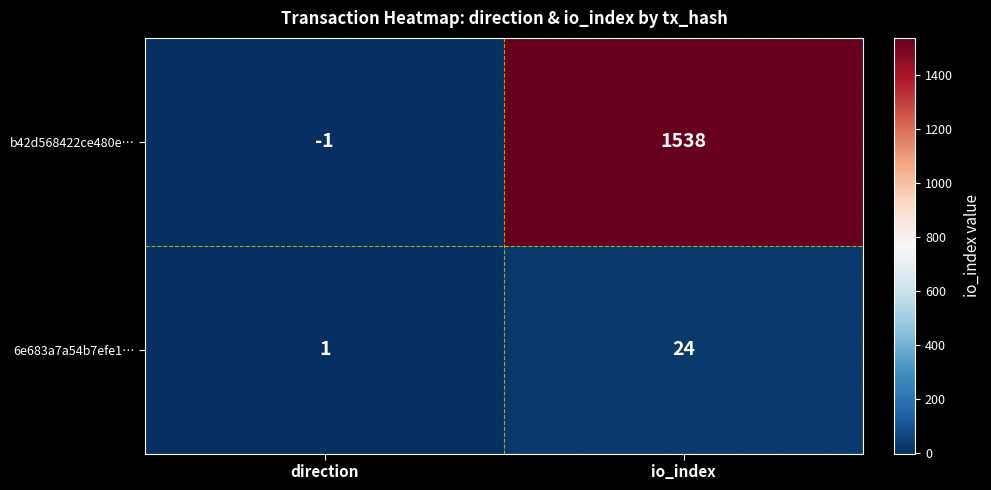

What is the difference between the highest and lowest values at io_index?

1514